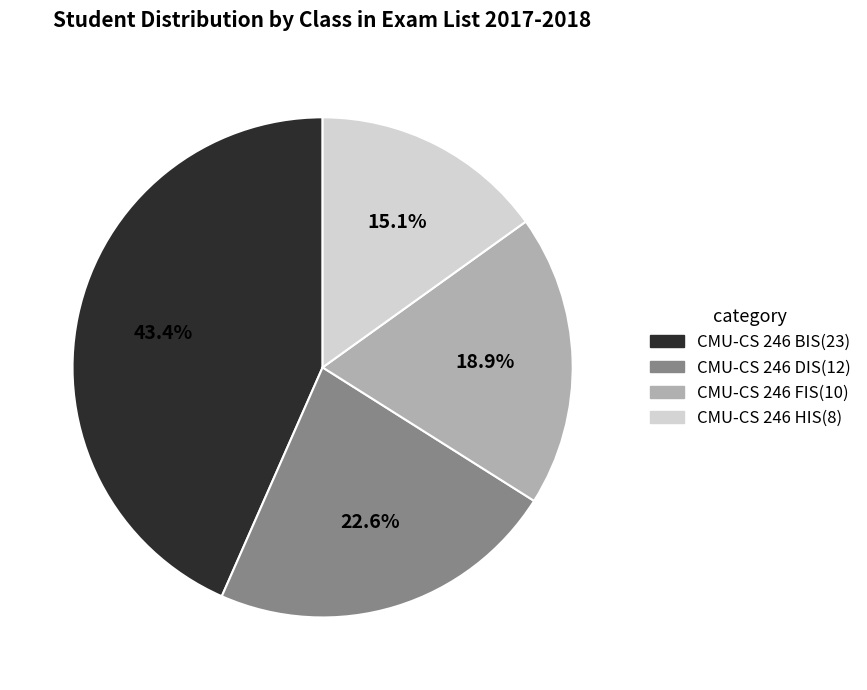

How many slices are in this pie chart?

4